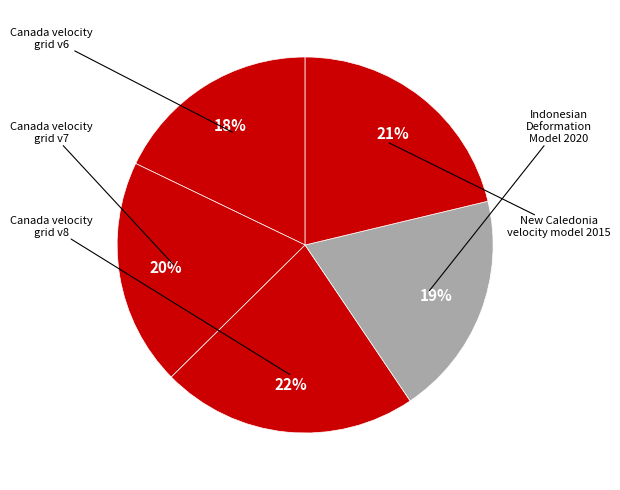

To the nearest percent, what is the average slice percentage?

20%